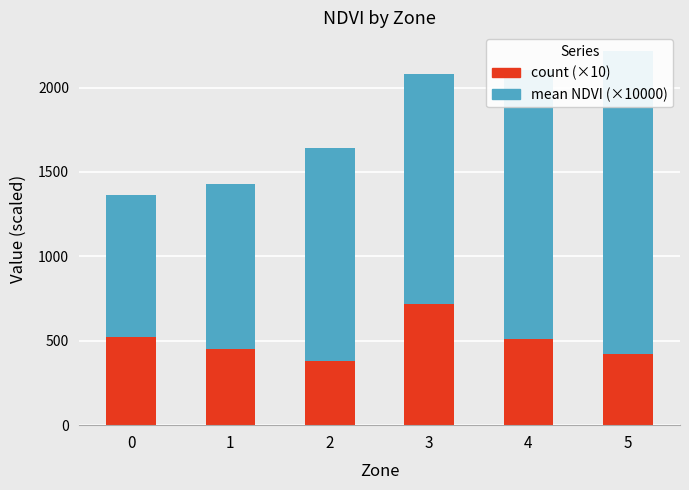

Reading left to right, transcribe all the data shown in this chart.

count (×10): 520.0	450.0	380.0	720.0	510.0	420.0
mean NDVI (×10000): 842.0	977.0	1263.0	1362.0	1591.0	1796.0